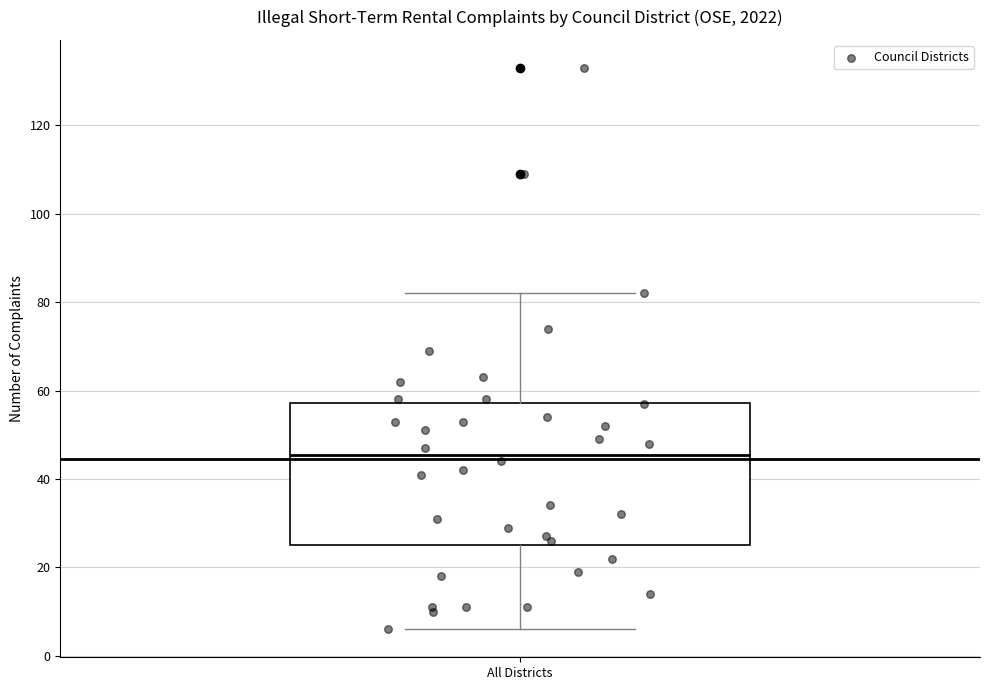

Read this box plot against the y-axis: the position of the median line, the range covered by the box, and the ends of both whiskers. The values are not printed on the chart, so give them approximately, as read against the axis.

median 46, box 26 to 58, whiskers 6 to 82